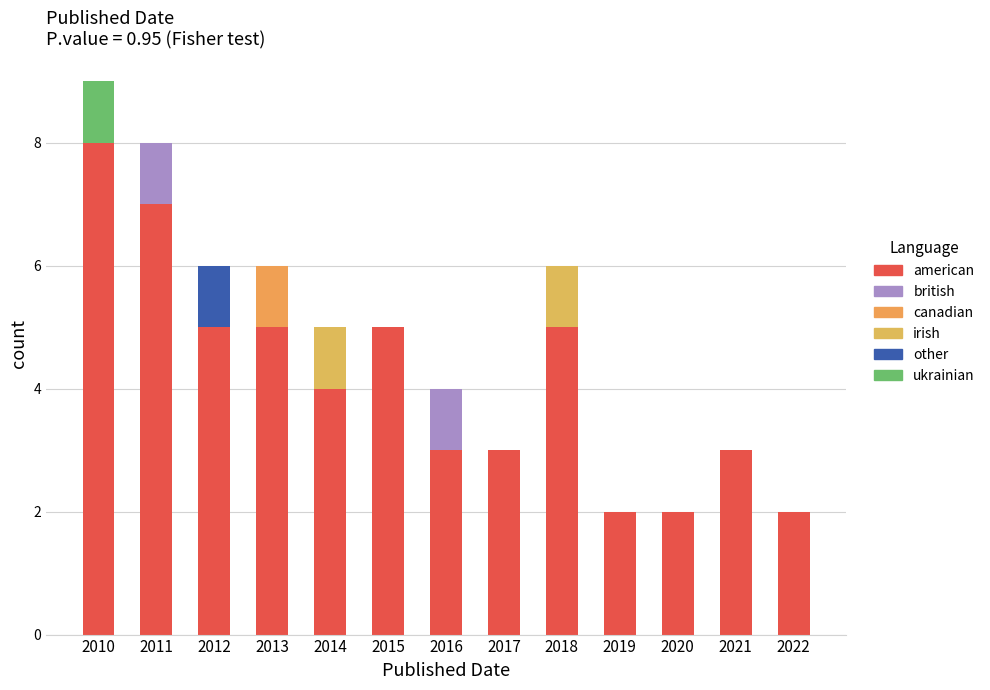

How many categories are shown in the chart?

13